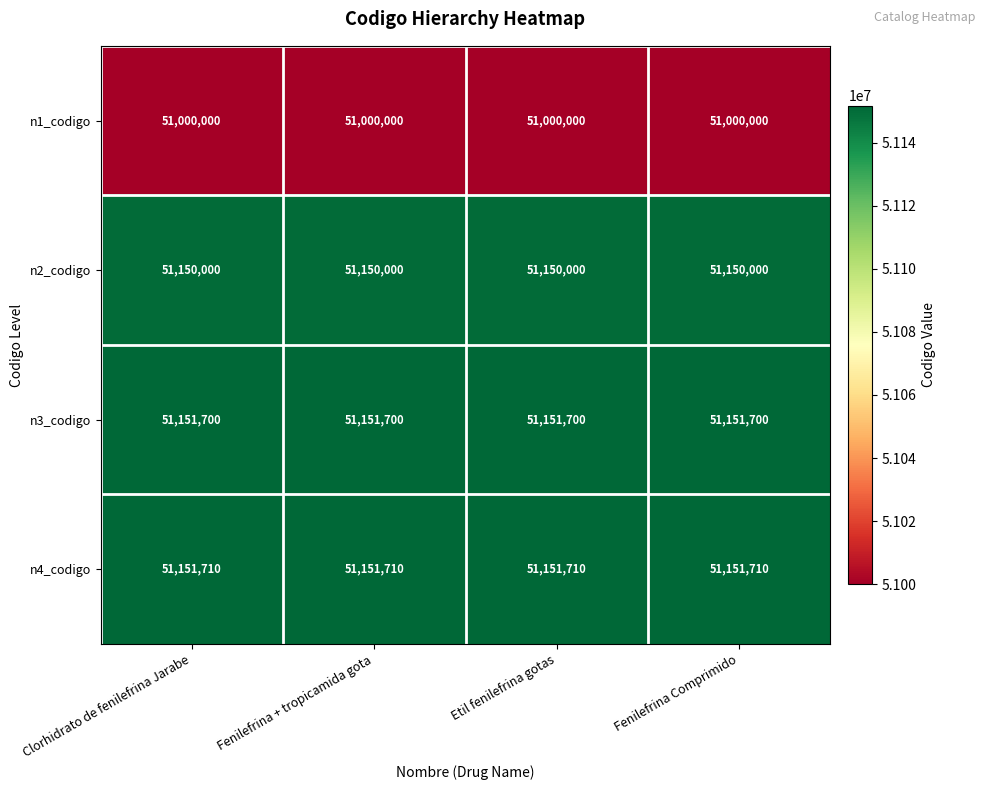

What is the difference between the highest and lowest values at Fenilefrina Comprimido?

151710